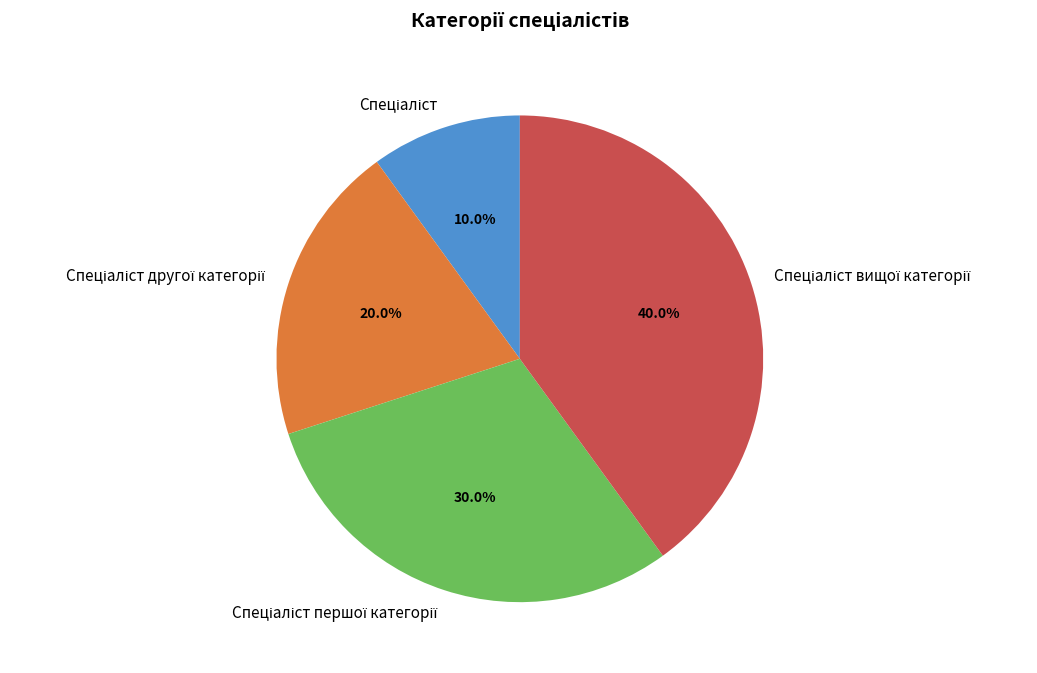

Is there any slice that represents more than half of the pie?

No